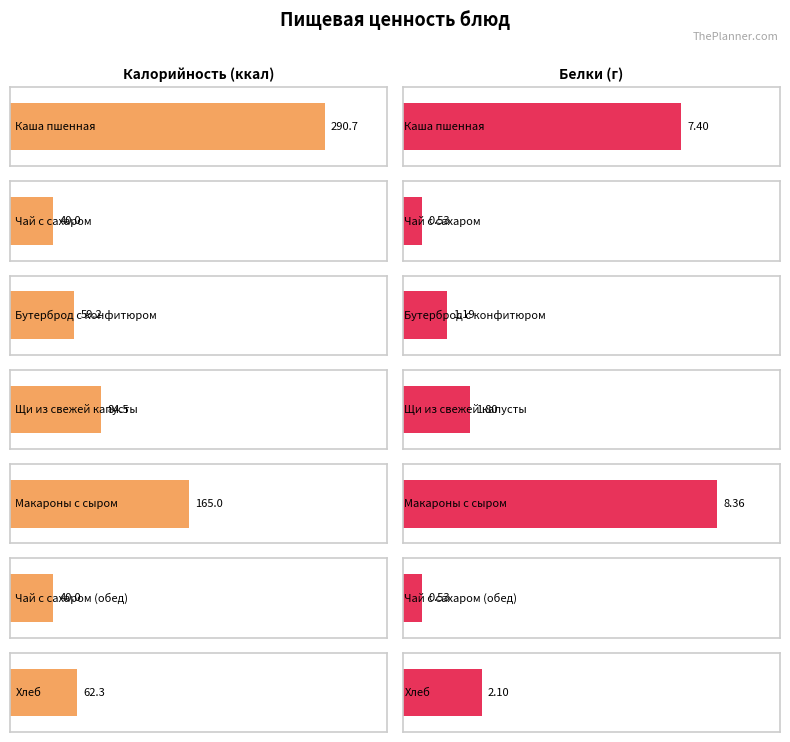

How many bars are there in total?

14